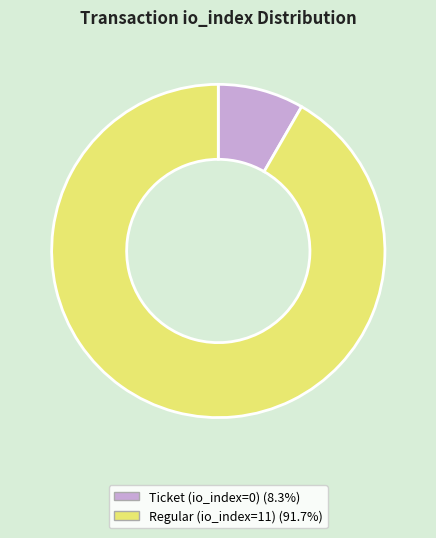

What is the ratio of the value at Regular (io_index=11) to the value at Ticket (io_index=0)?

11.0